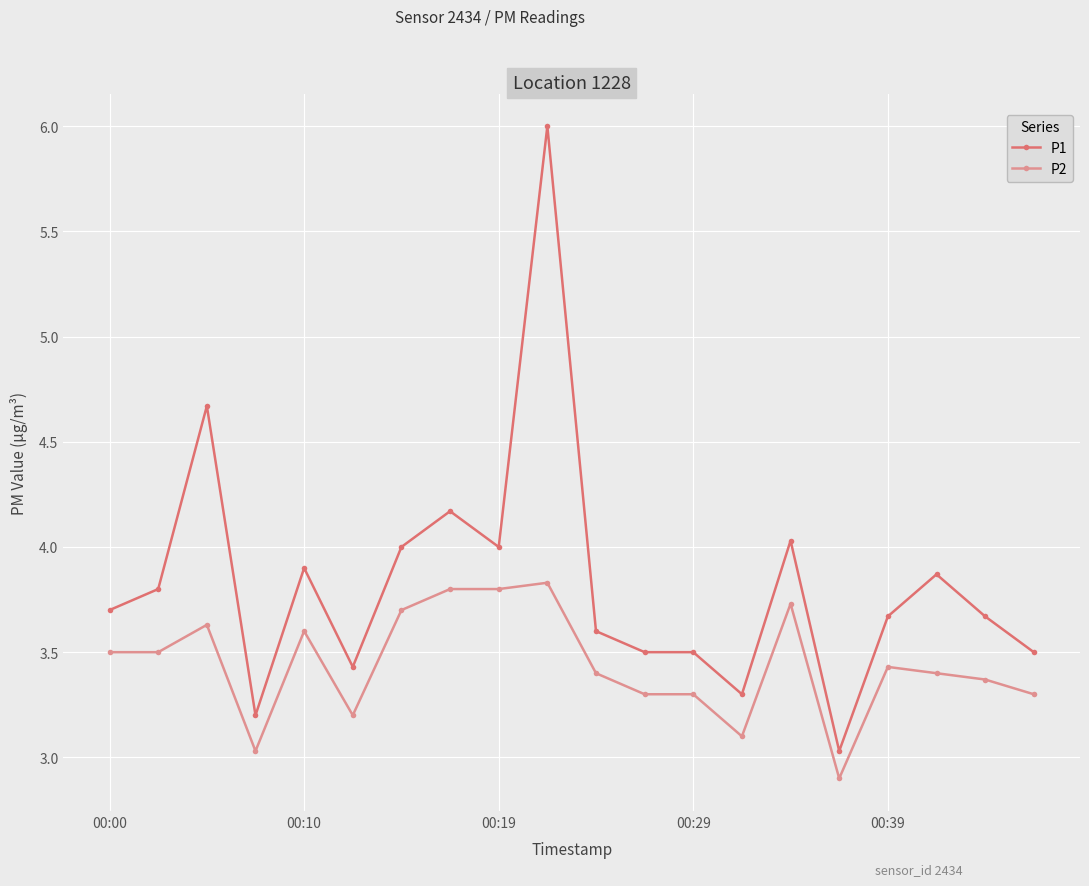

What is the highest value of the P1 series?

6.0